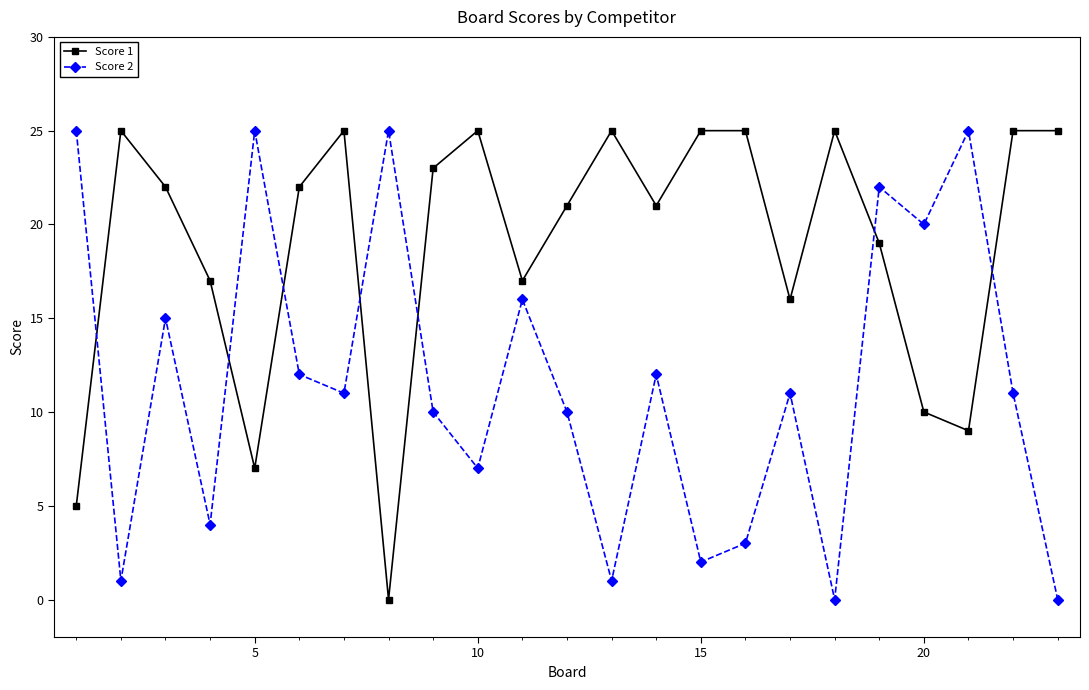

How many positive values does the Score 1 series have?

22